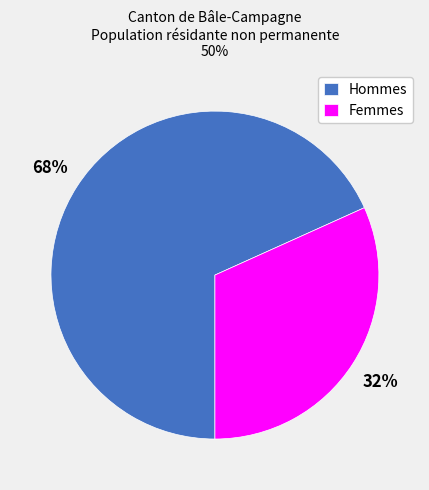

Rank the categories by value from lowest to highest.

Femmes, Hommes